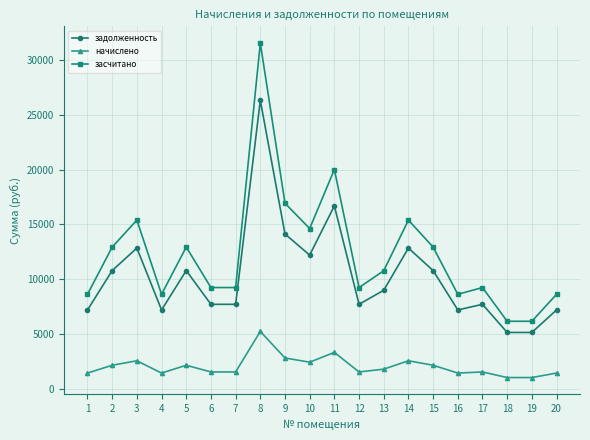

The value of начислено at 15 is 984.3. True or false?

False